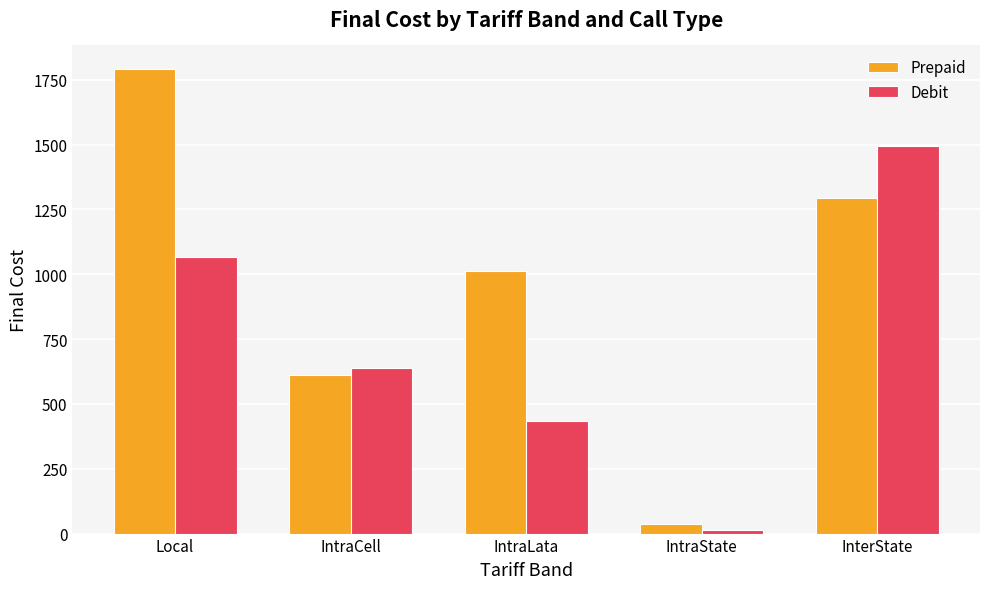

At InterState, list the series in order from smallest to largest.

Prepaid, Debit